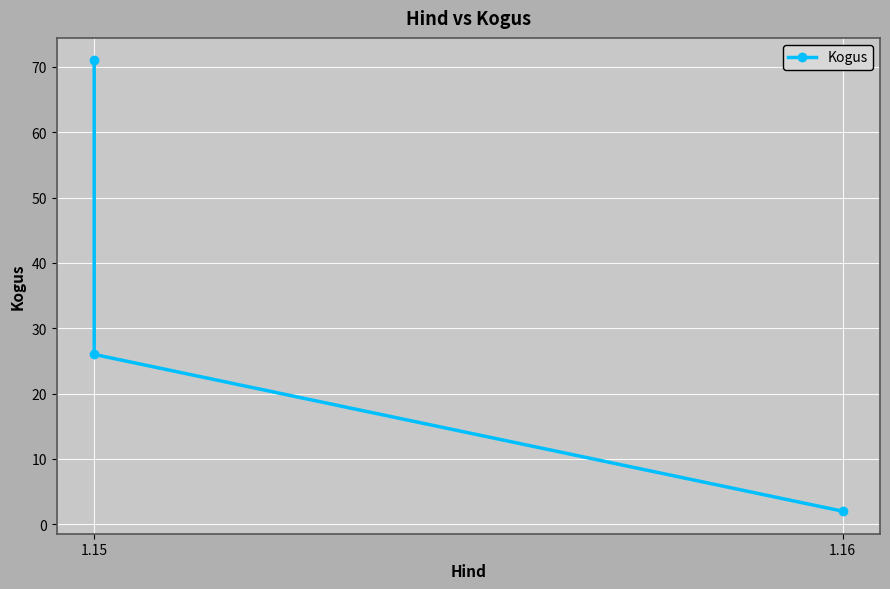

What is the maximum value shown in the chart?

71